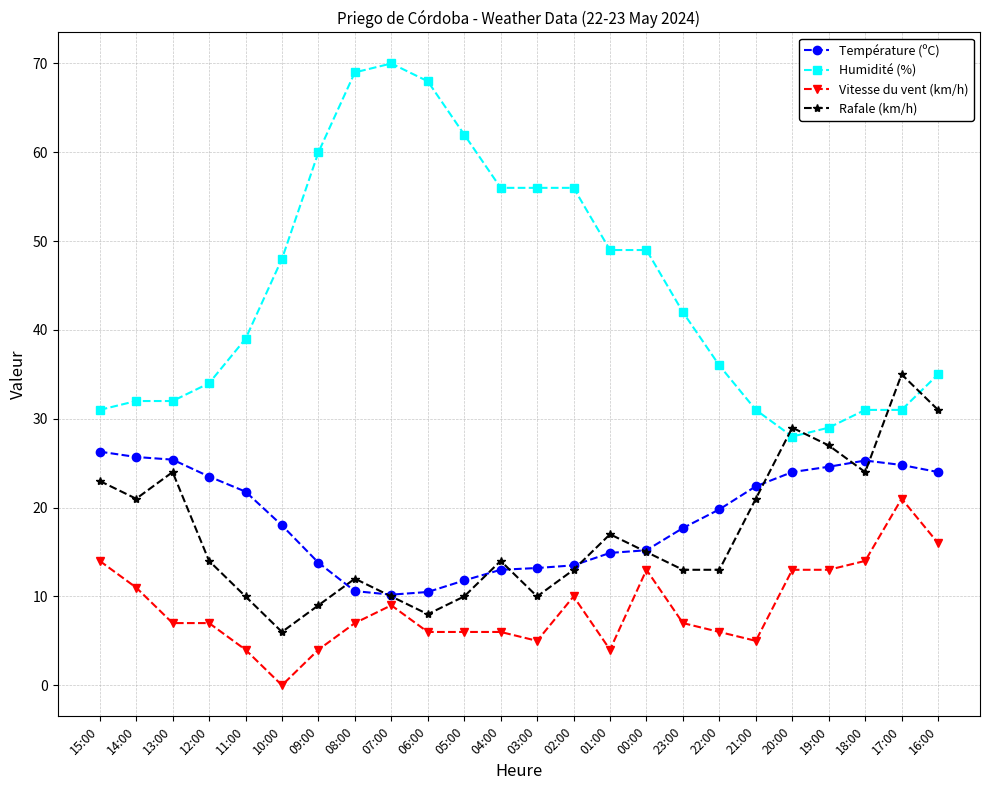

Count the number of data series in this chart.

4